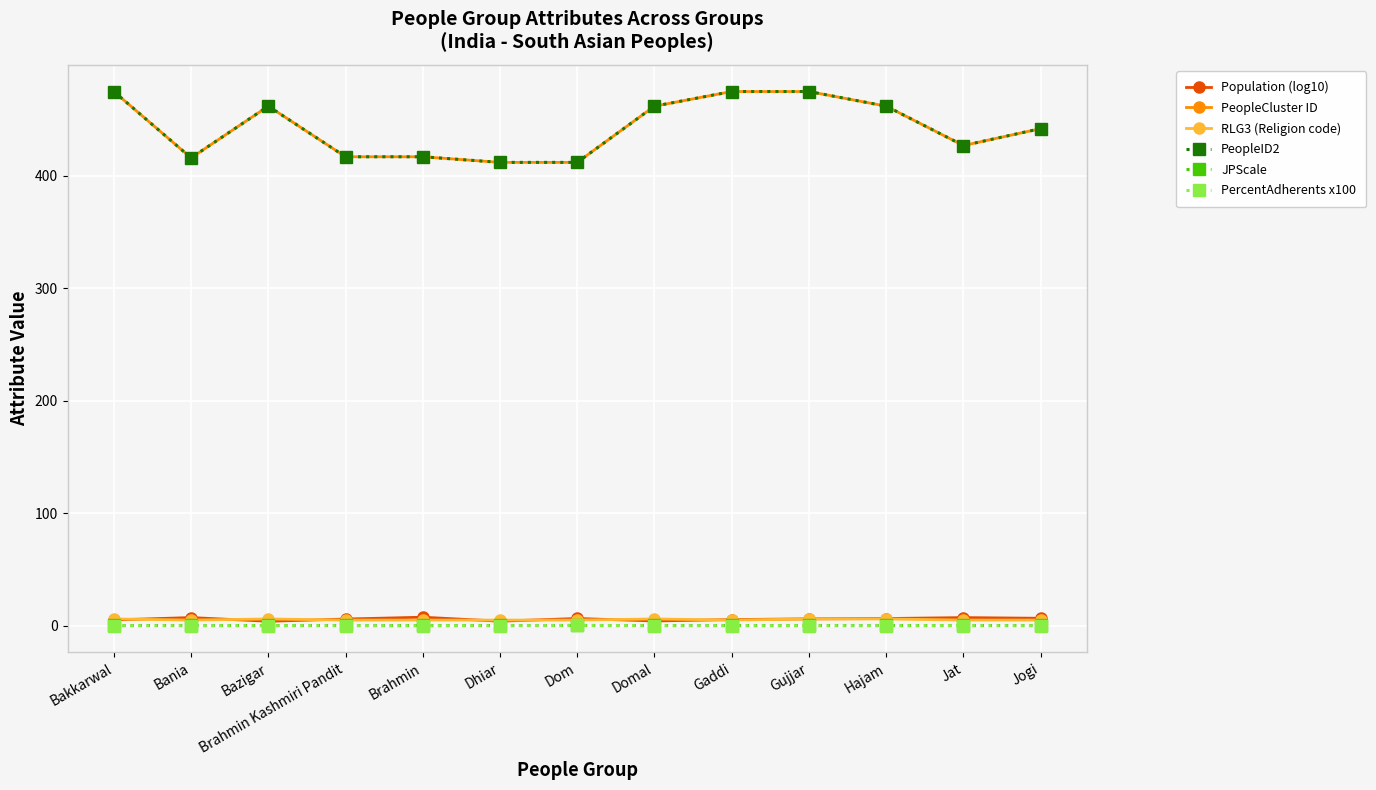

What is the difference between the maximum and second lowest values in the PeopleID2 series?

63.0